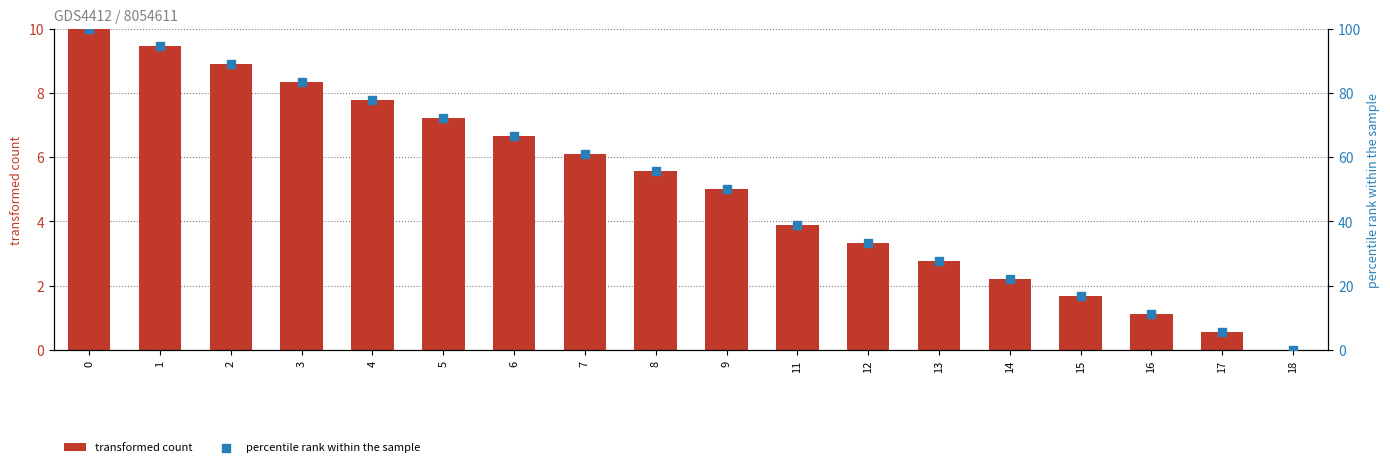

Which series has the widest spread of Y values?

percentile rank within the sample